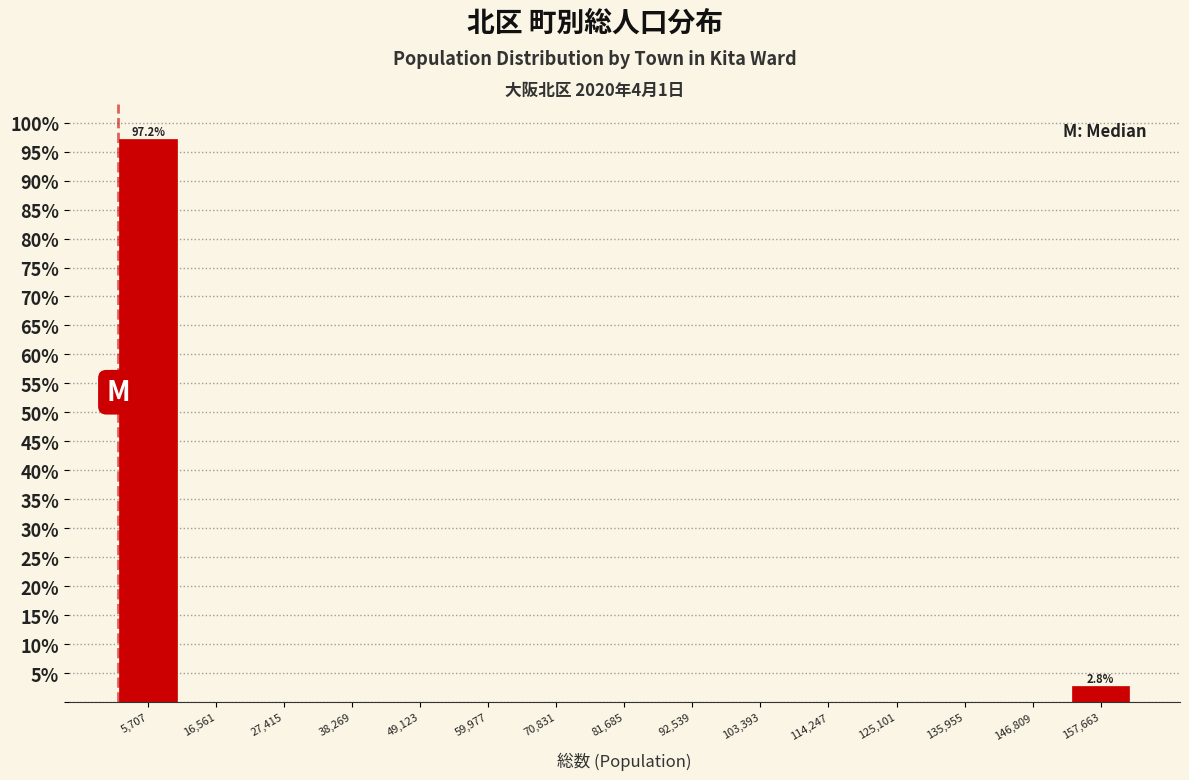

Which range on the x-axis has the tallest bar?

0 to 12000